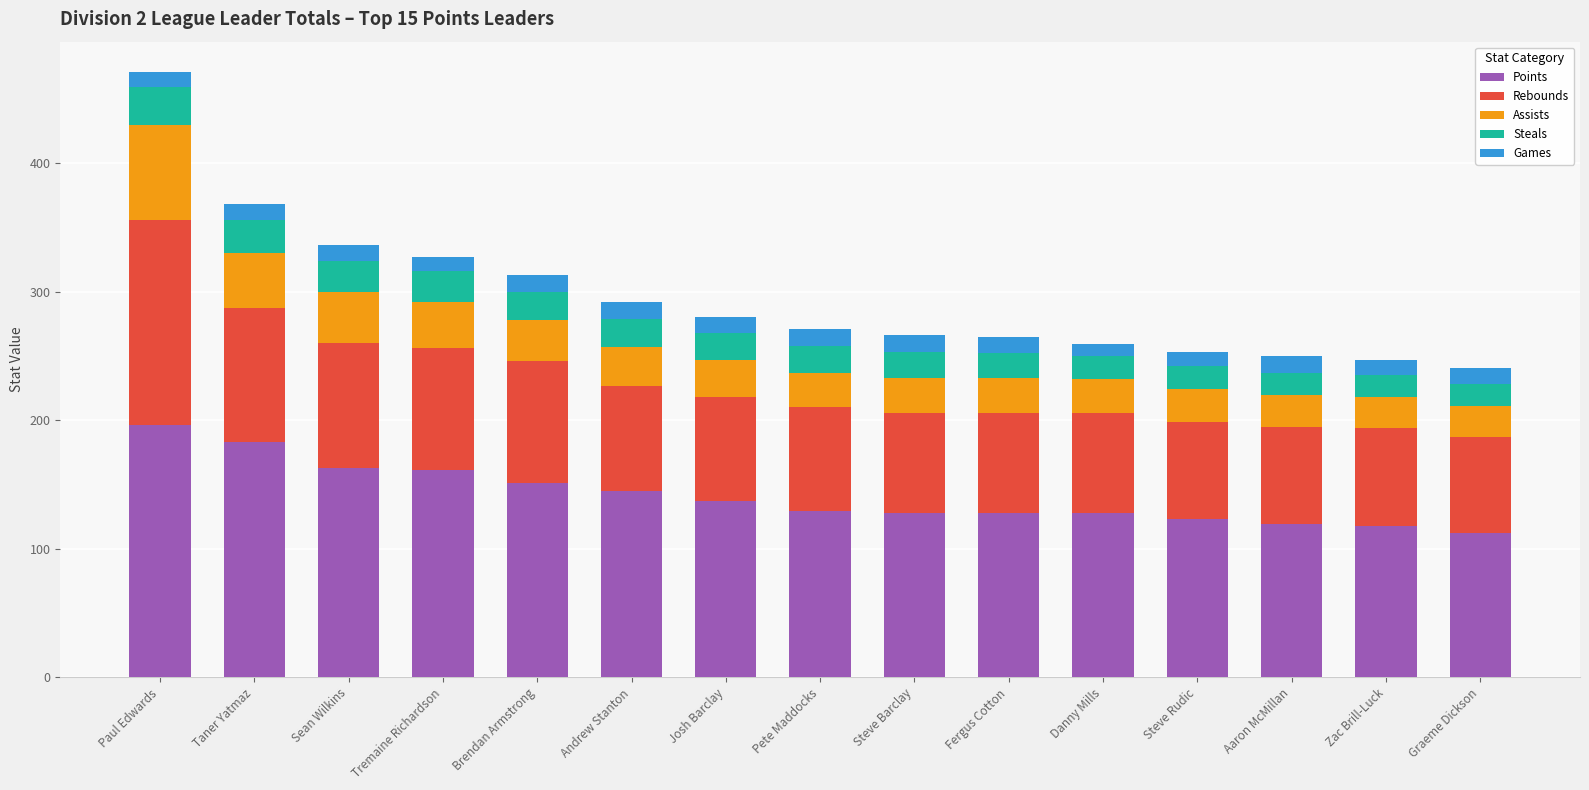

The Points series shows 55 at Zac Brill-Luck. True or false?

False